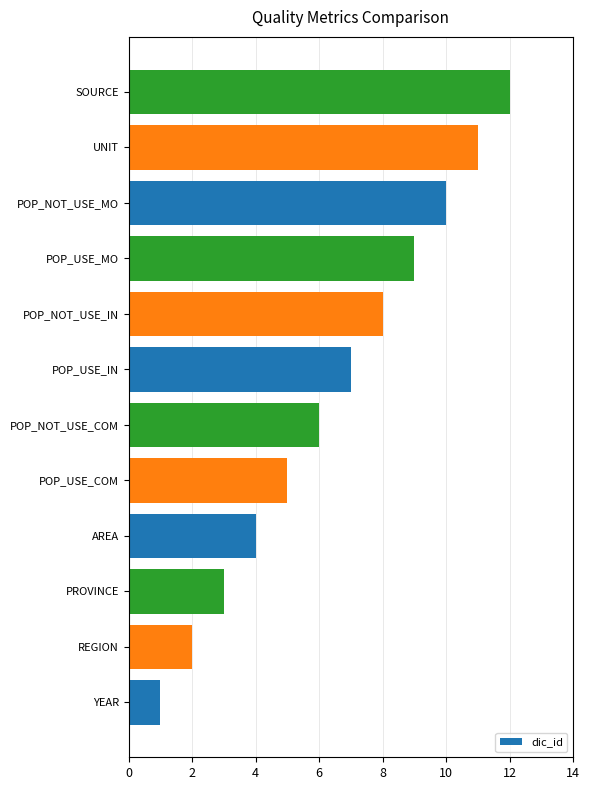

What is the change in value from YEAR to AREA?

+3